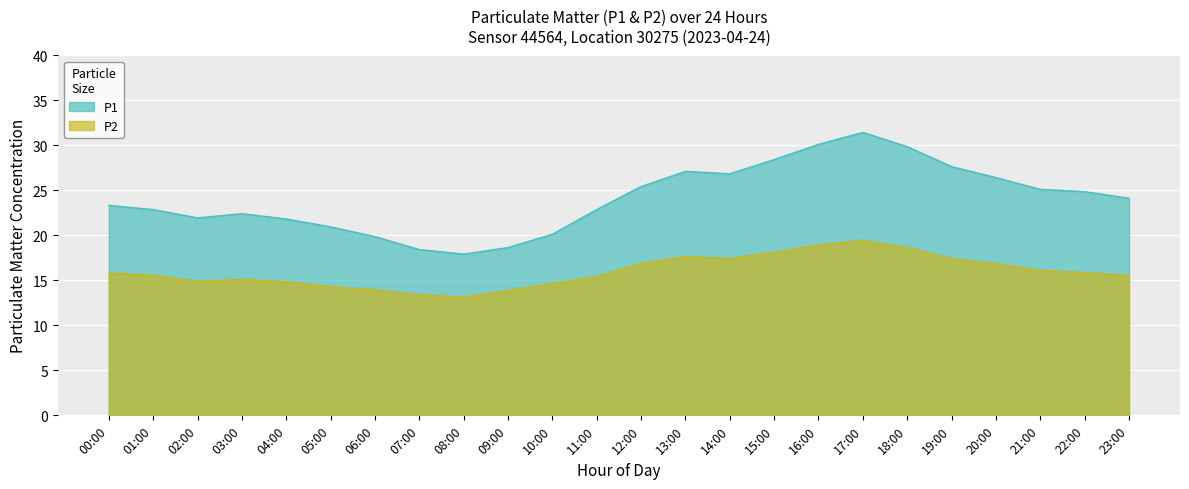

Where is P2 nearest to the value 16?

21:00